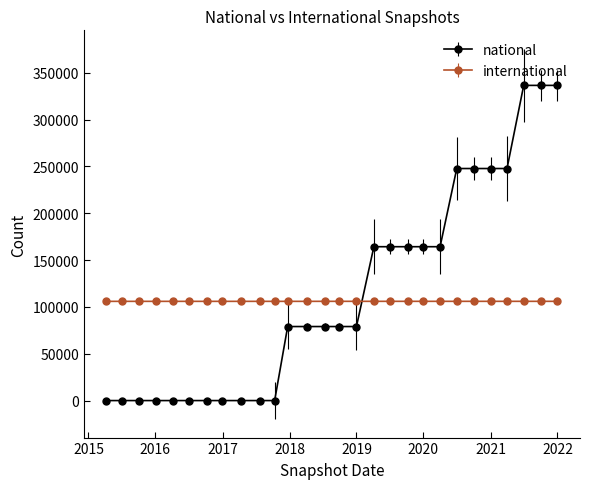

Which series has the widest spread of values?

national